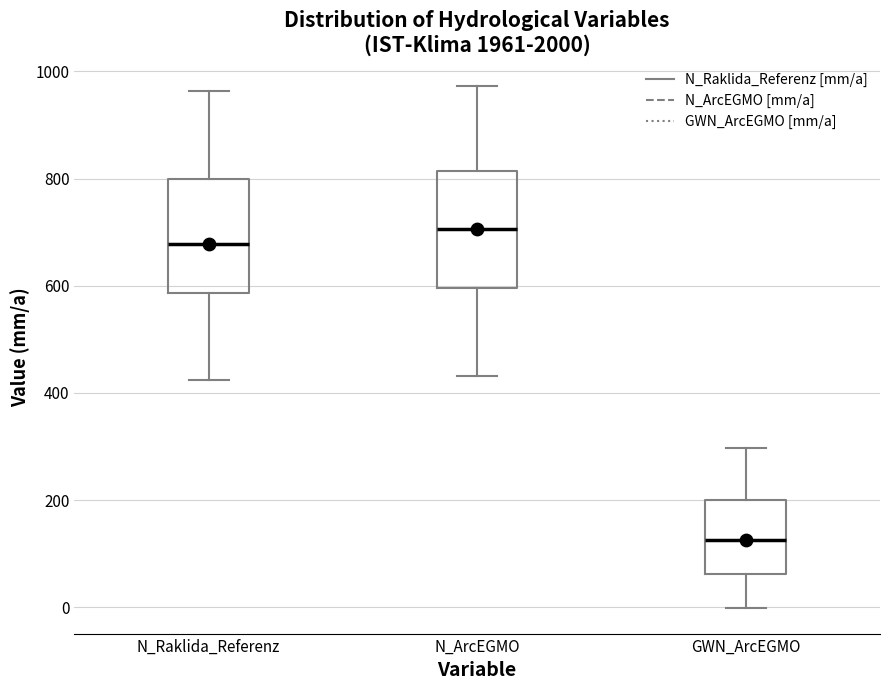

Reading left to right, transcribe this box plot: for each box, give where its median line is, the range the box spans, and where its two whiskers end, as read against the y-axis. The values are not printed on the chart, so give them approximately, as read against the axis.

N_Raklida_Referenz: median 680, box 580 to 800, whiskers 420 to 960
N_ArcEGMO: median 700, box 600 to 820, whiskers 440 to 980
GWN_ArcEGMO: median 120, box 60 to 200, whiskers 0 to 300